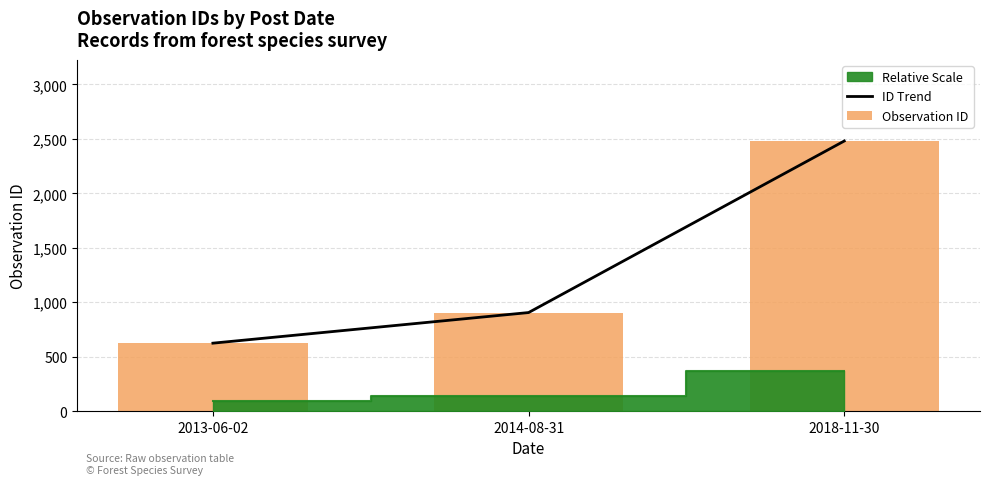

What is the value of the Observation ID bar at the 1st from the left?

625